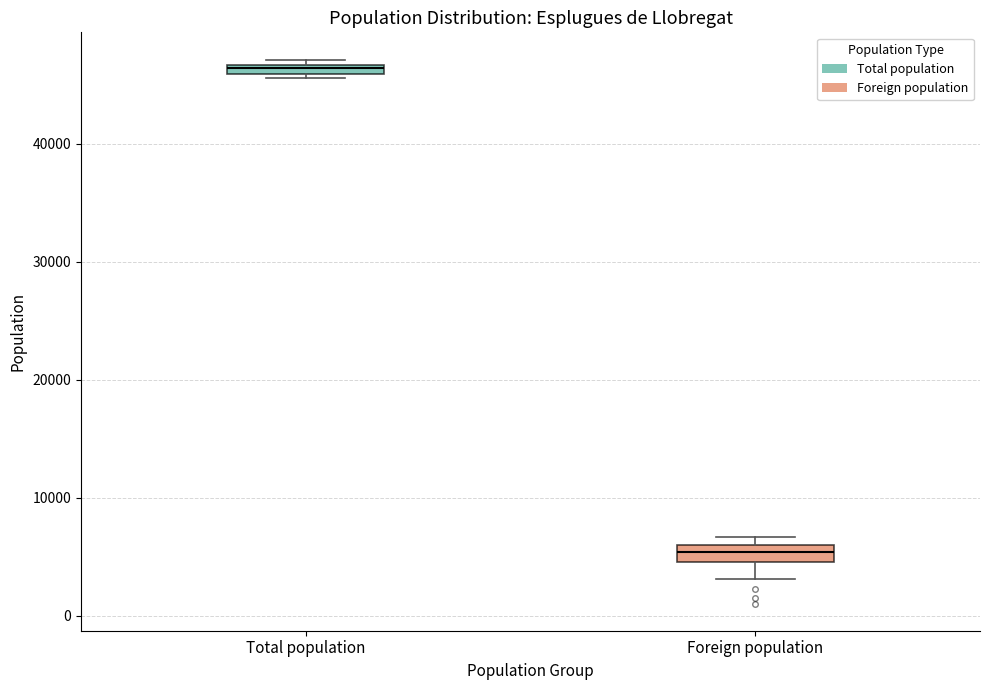

Where does the lower whisker of the box for Foreign population end on the y-axis? The values are not printed on the chart, so give them approximately, as read against the axis.

3000